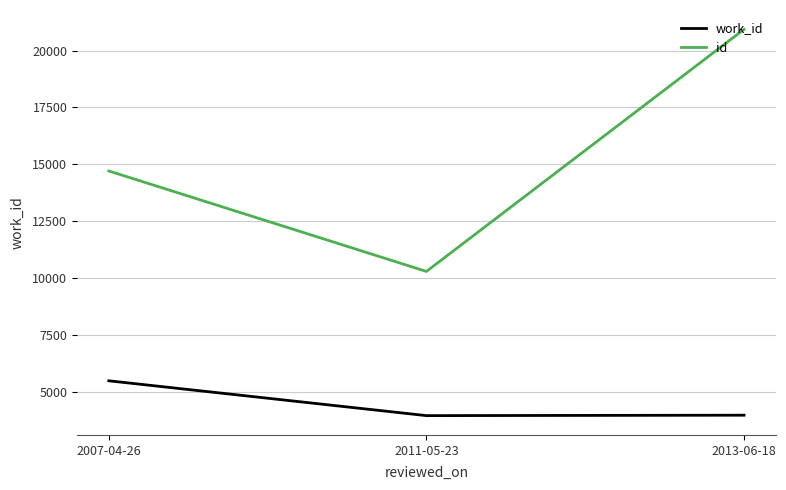

What are all the series names shown in the legend?

work_id, id